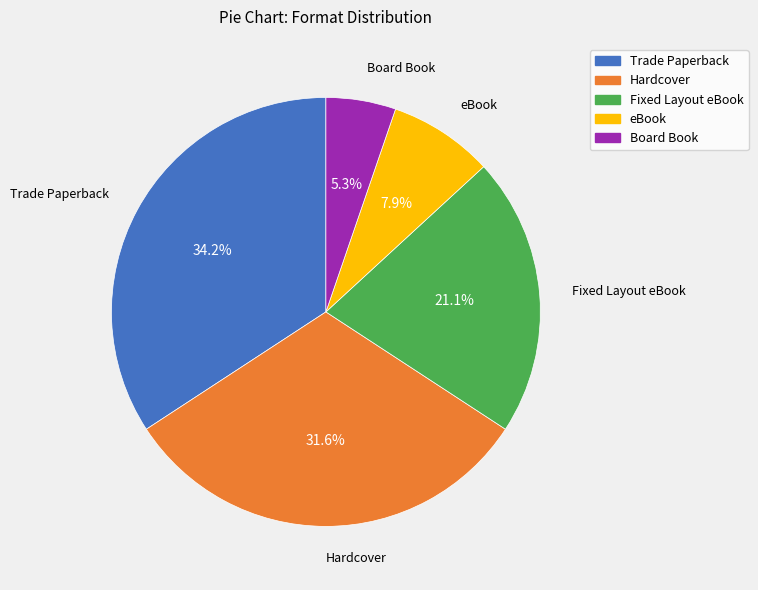

Rank the categories by value from highest to lowest.

Trade Paperback, Hardcover, Fixed Layout eBook, eBook, Board Book